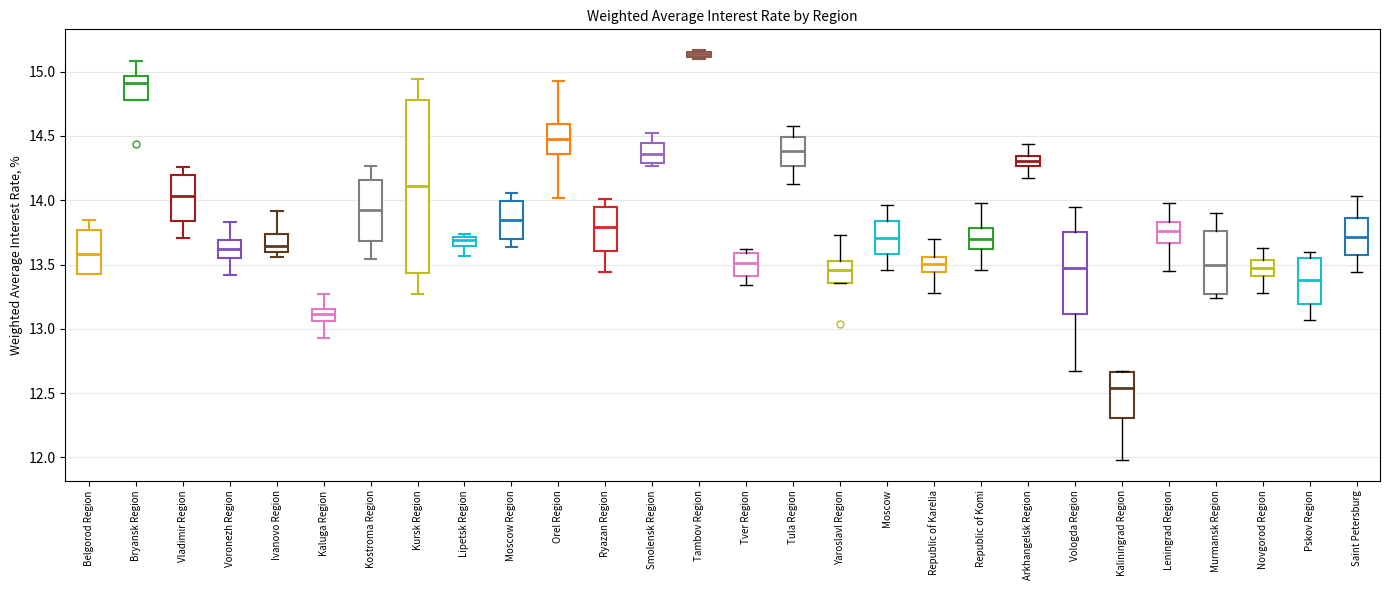

Where does the lower whisker of the box for Kaliningrad Region end on the y-axis? The values are not printed on the chart, so give them approximately, as read against the axis.

12.00